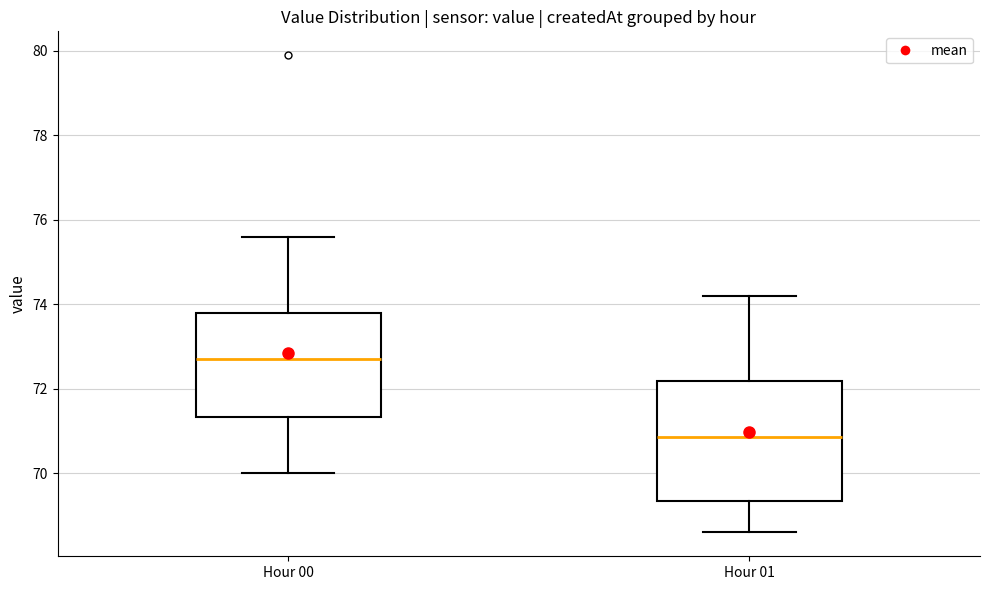

Reading left to right, read every box against the y-axis: the position of its median line, the range the box covers, and the ends of its whiskers. The values are not printed on the chart, so give them approximately, as read against the axis.

Hour 00: median 72.8, box 71.4 to 73.8, whiskers 70.0 to 75.6
Hour 01: median 70.8, box 69.4 to 72.2, whiskers 68.6 to 74.2